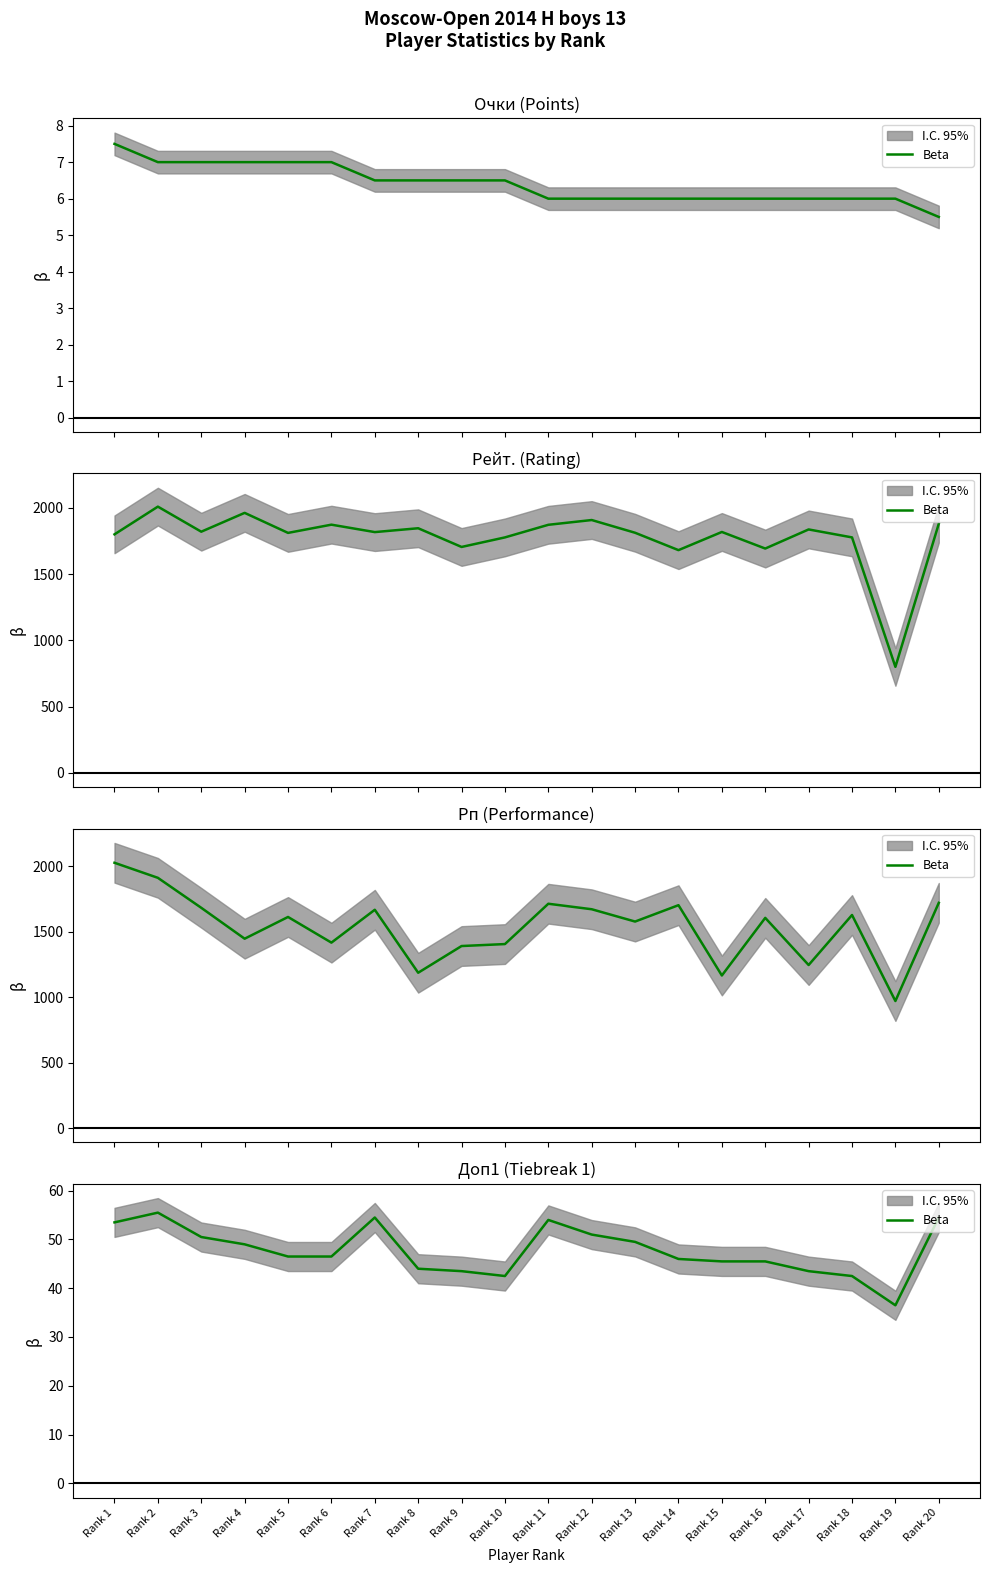

Which label corresponds to the largest value in the chart?

Rank 2